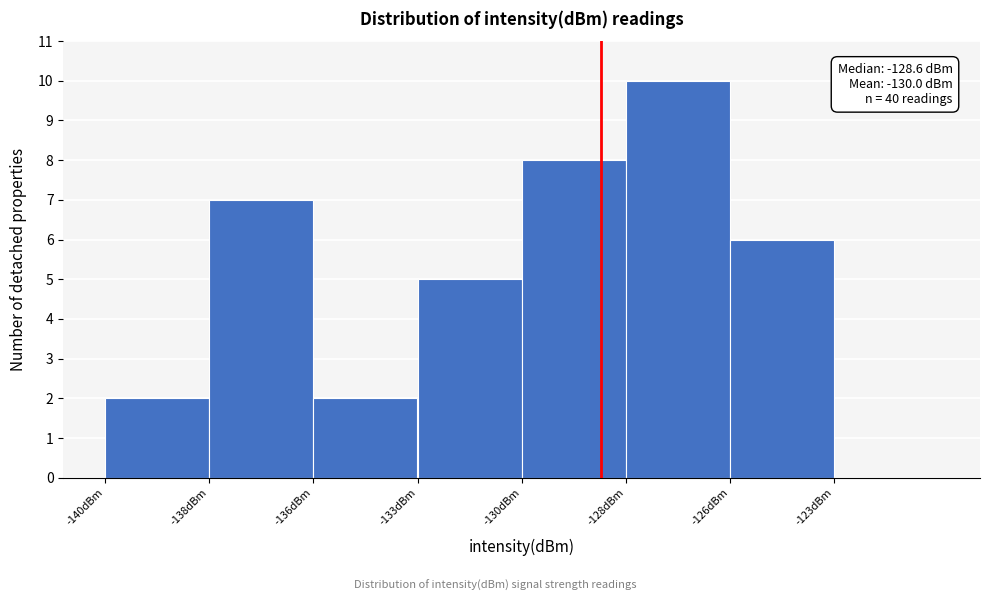

Reading right to left, transcribe all the data shown in this chart.

-123dBm=0	-126dBm=6	-128dBm=10	-130dBm=8	-133dBm=5	-136dBm=2	-138dBm=7	-140dBm=2